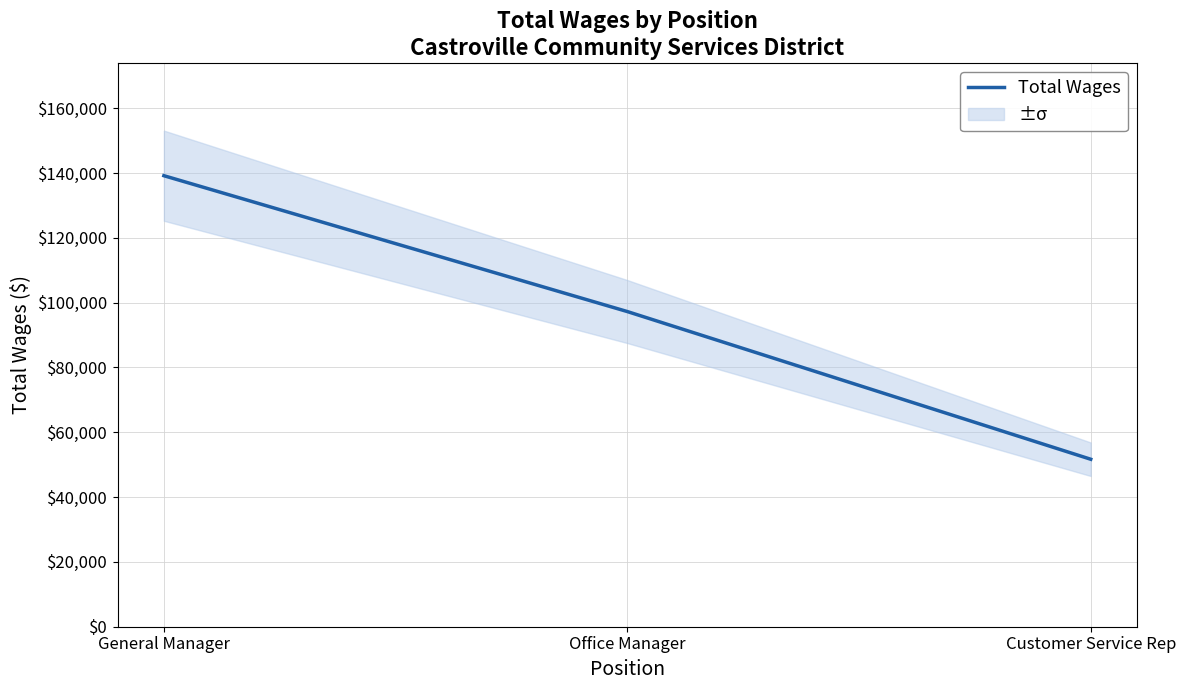

What is the greatest value displayed?

139184